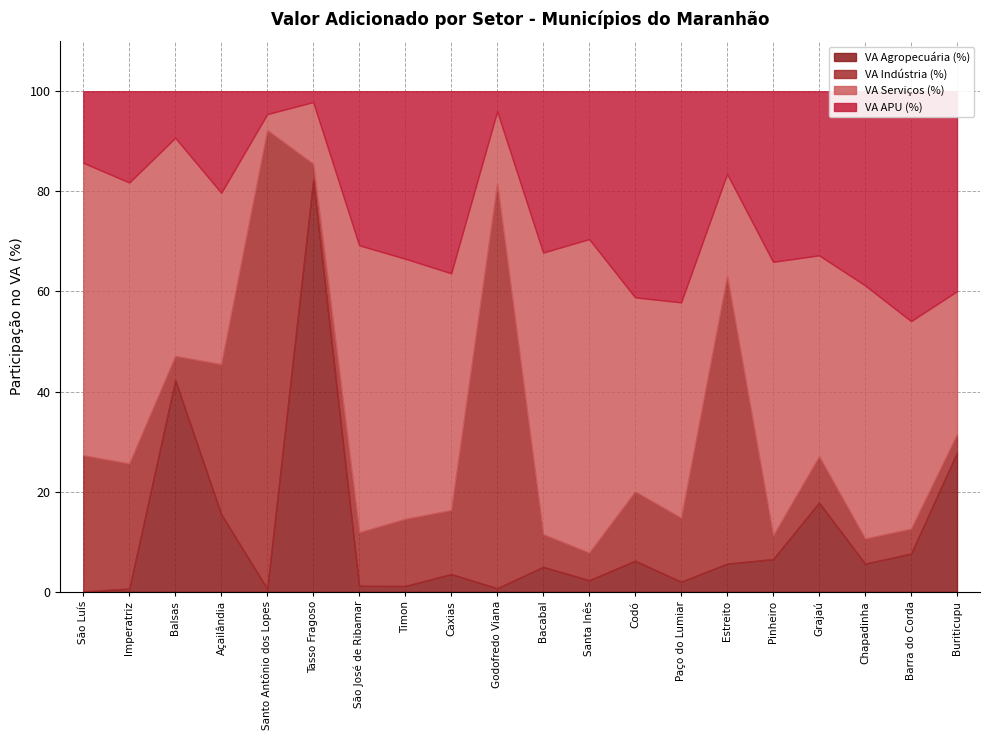

What is the difference between the second highest and minimum values in the VA Indústria (%) series?

77.6